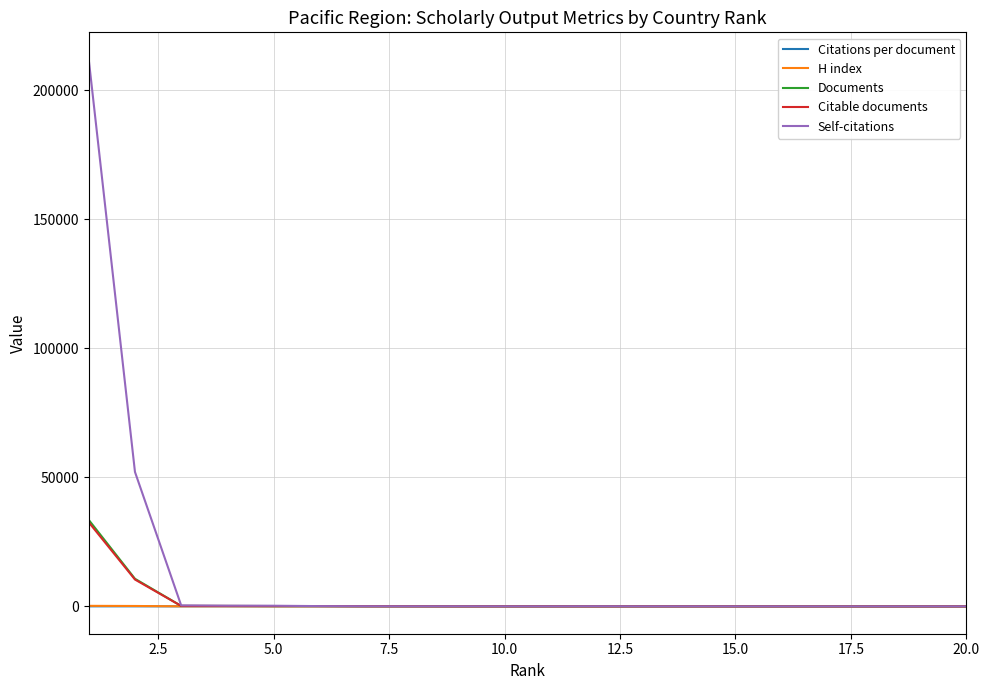

Which series has the largest total across all categories?

Self-citations